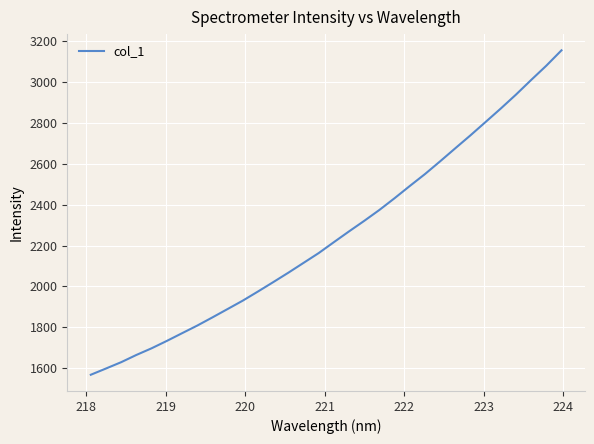

What is the sum of all values?

72026.6